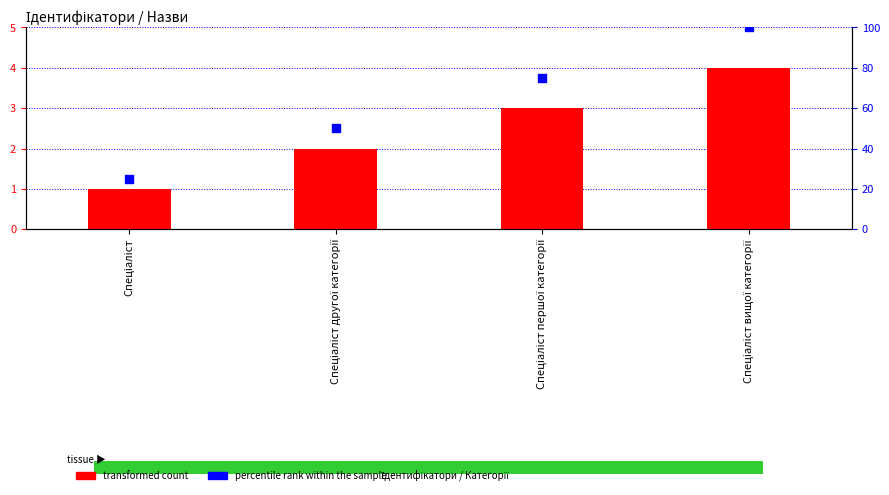

What is the total value across all series at Спеціаліст першої категорії?

78